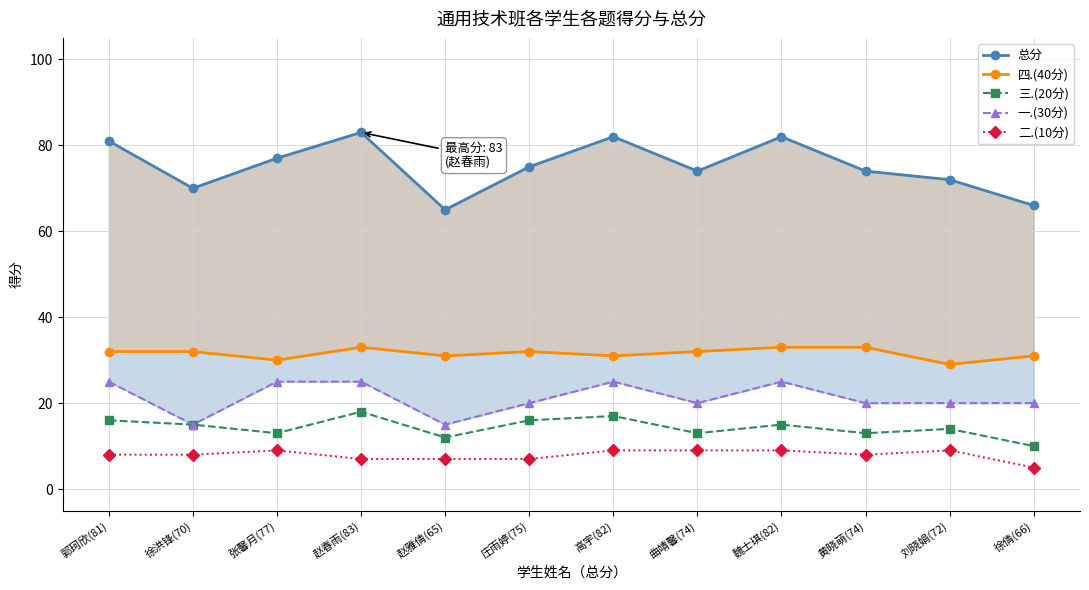

What are all the series names shown in the legend?

总分, 四.(40分), 三.(20分), 一.(30分), 二.(10分)